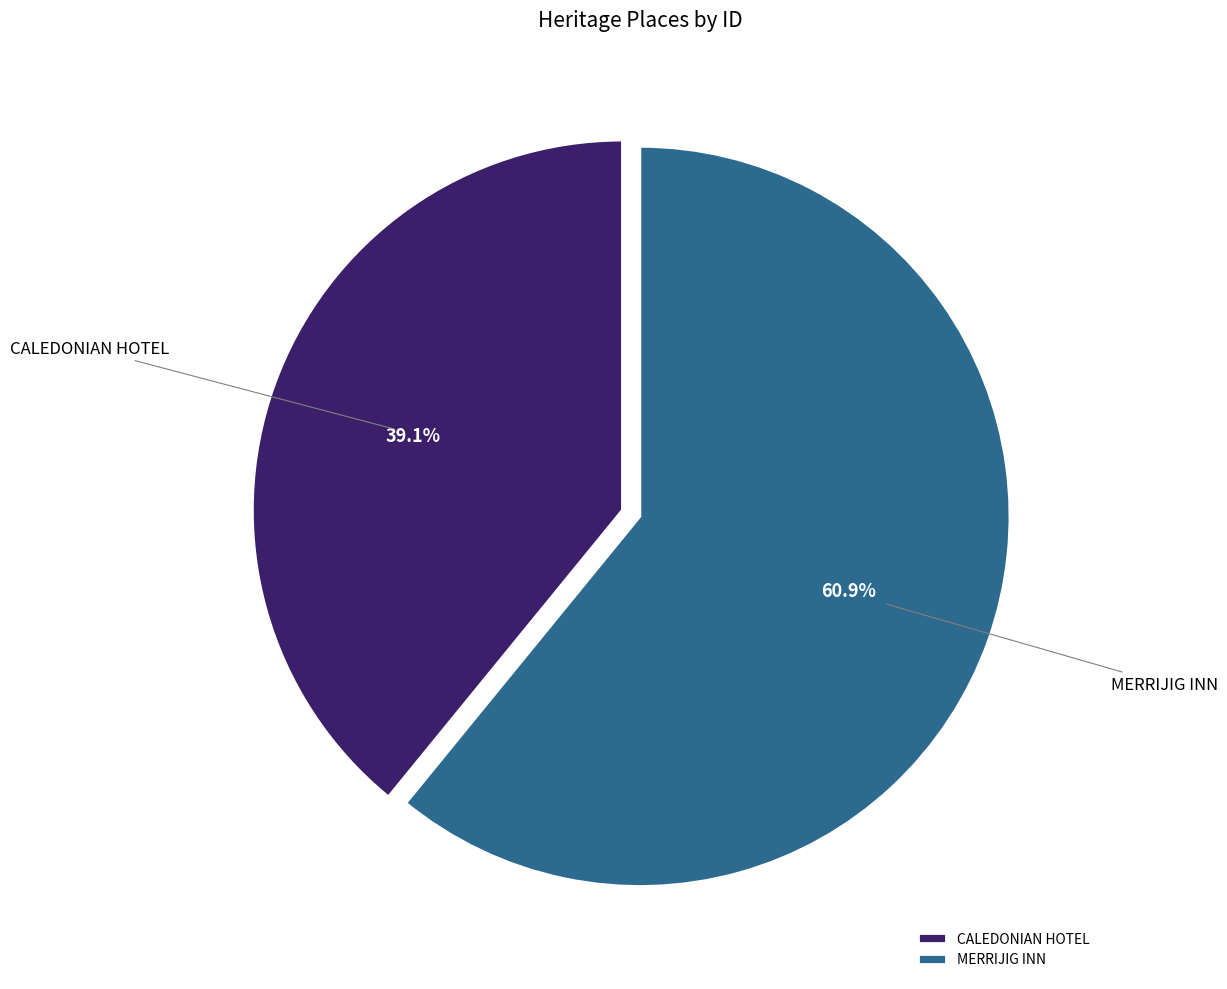

What is the majority slice?

MERRIJIG INN